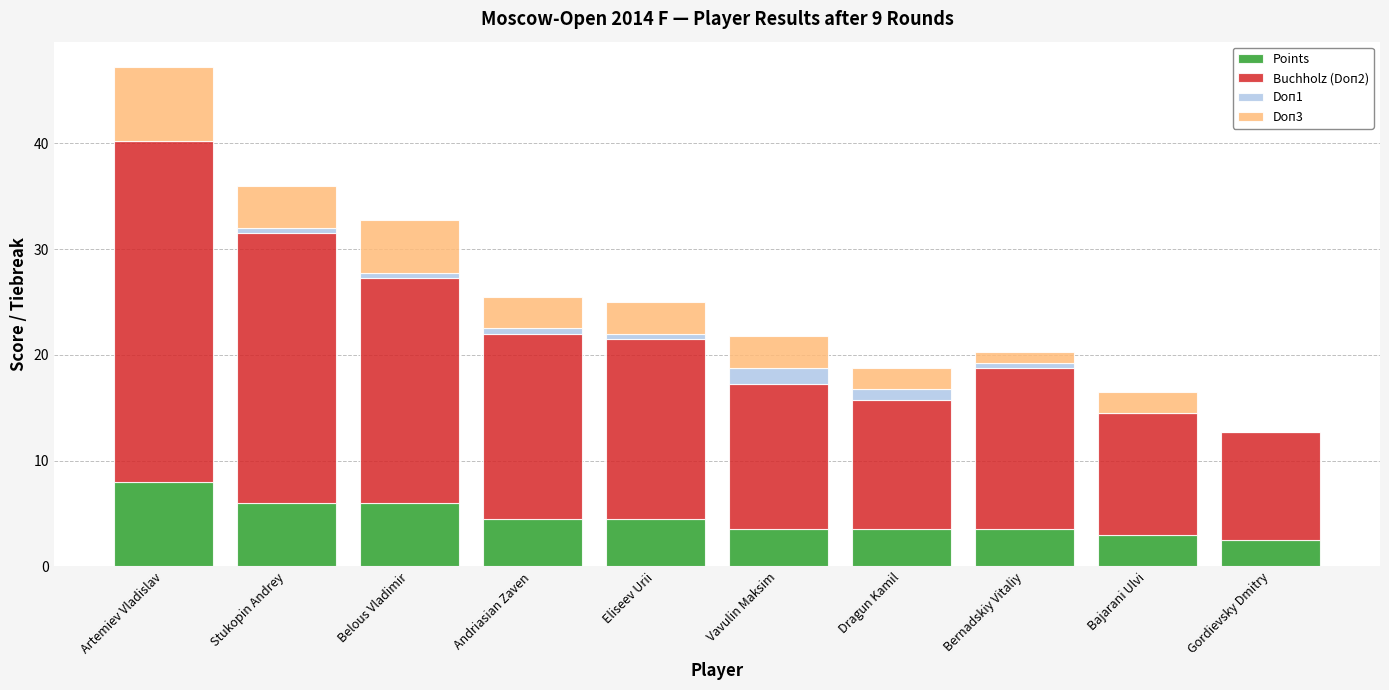

The value of Points at Belous Vladimir is 6.0. True or false?

True